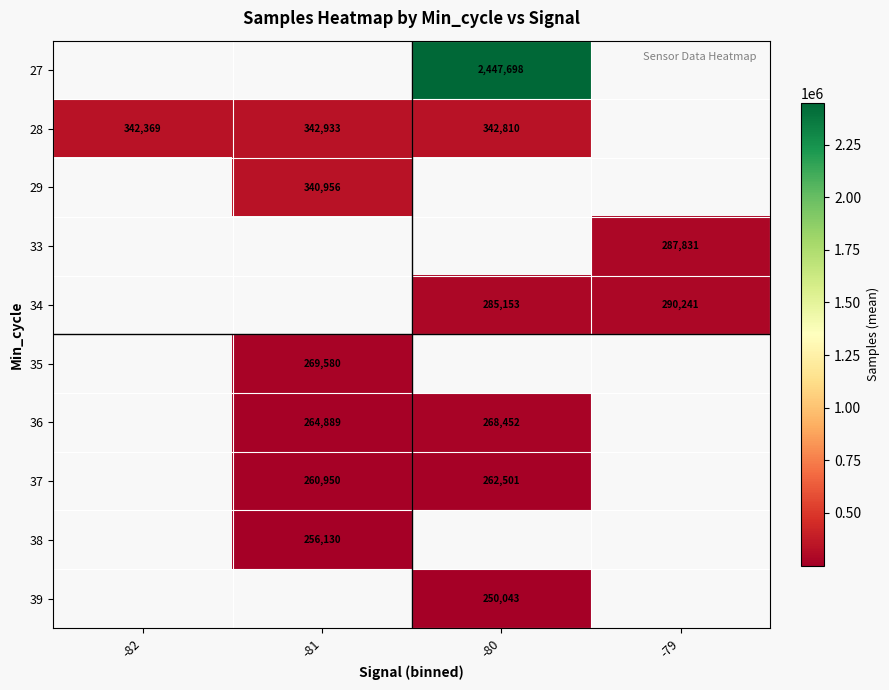

The 34 series shows 511058 at -80. True or false?

False